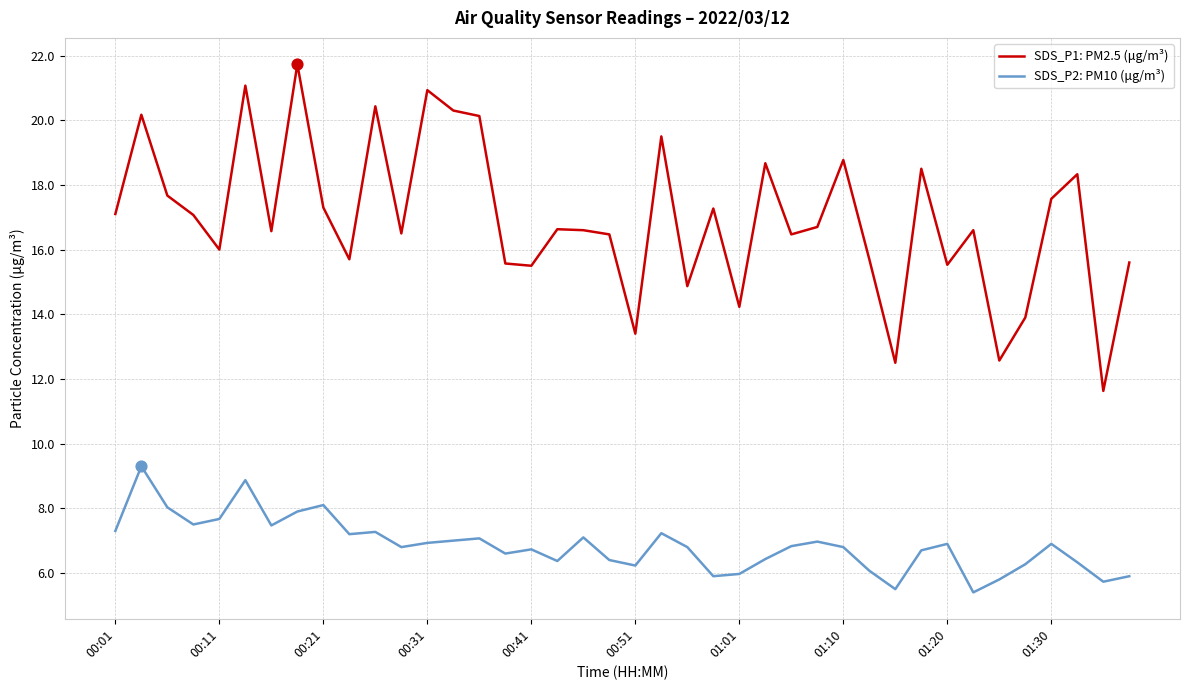

Rank the series by their maximum value, from lowest to highest.

SDS_P2: PM10 (μg/m³), SDS_P1: PM2.5 (μg/m³)